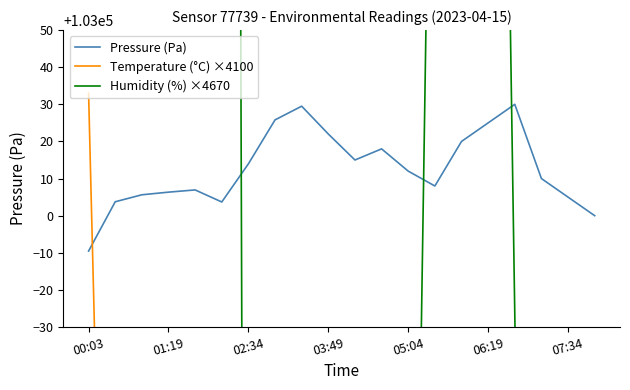

At which label does Pressure (Pa) first exceed 103012?

02:34